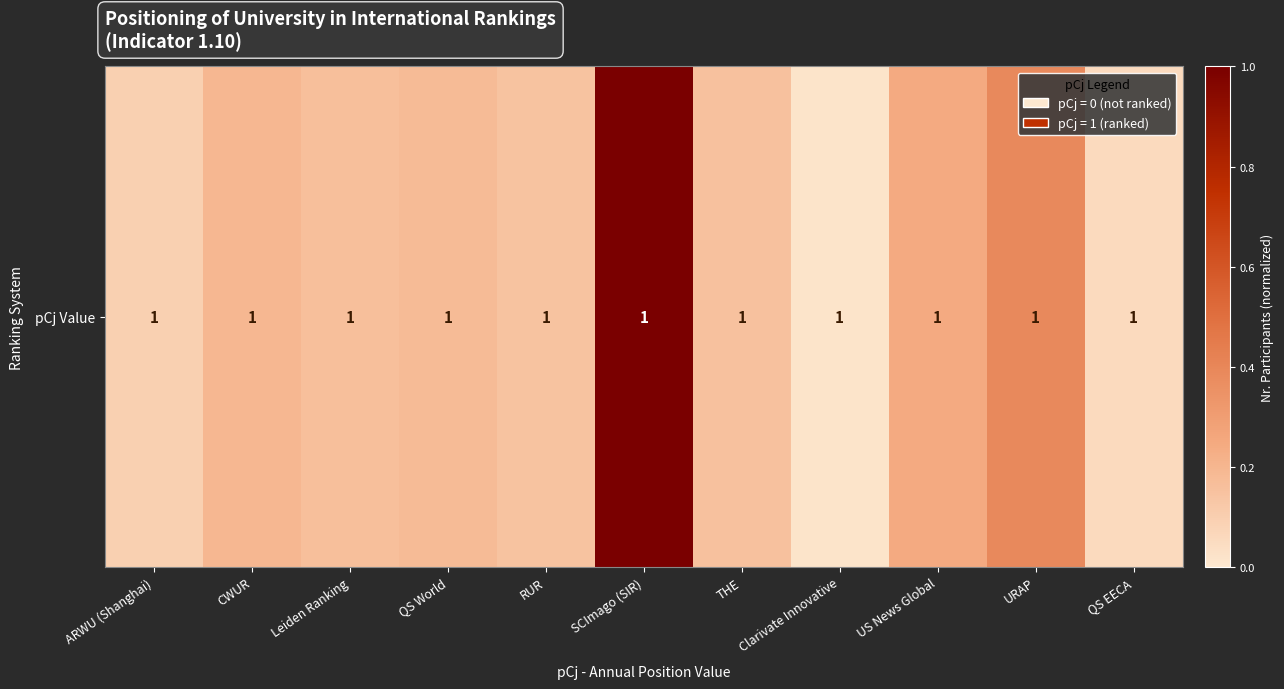

The chart shows a value of 0.2 at US News Global. True or false?

True